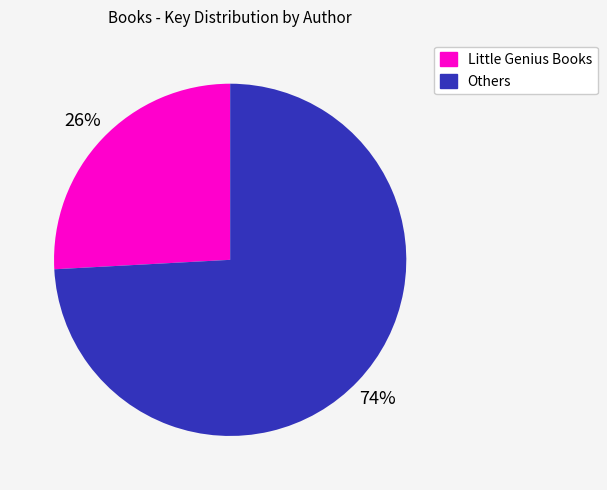

To the nearest percent, what is the average slice percentage?

50%